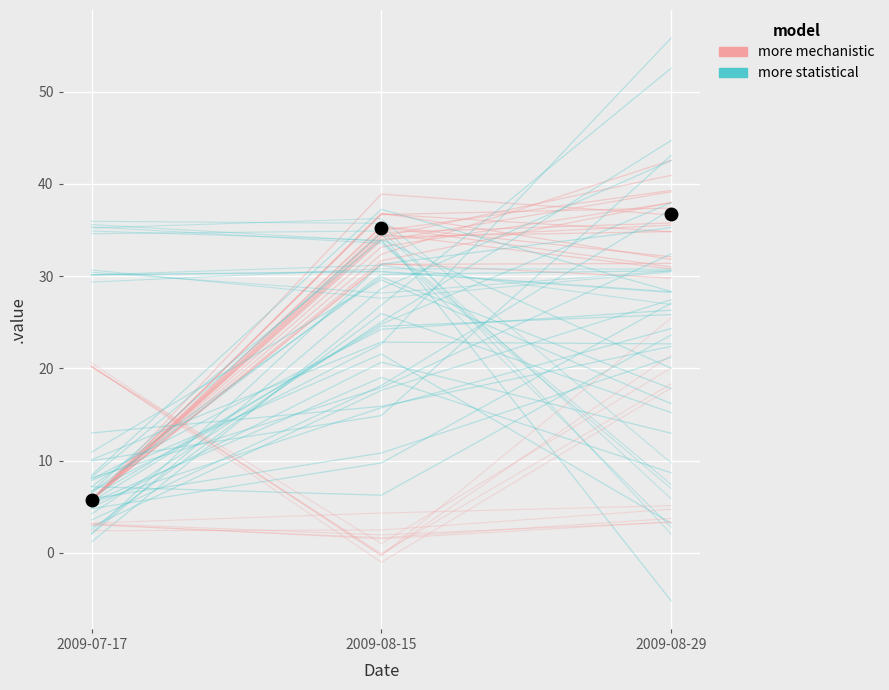

What is the value of the more statistical point at the 1st from the left?

10.9